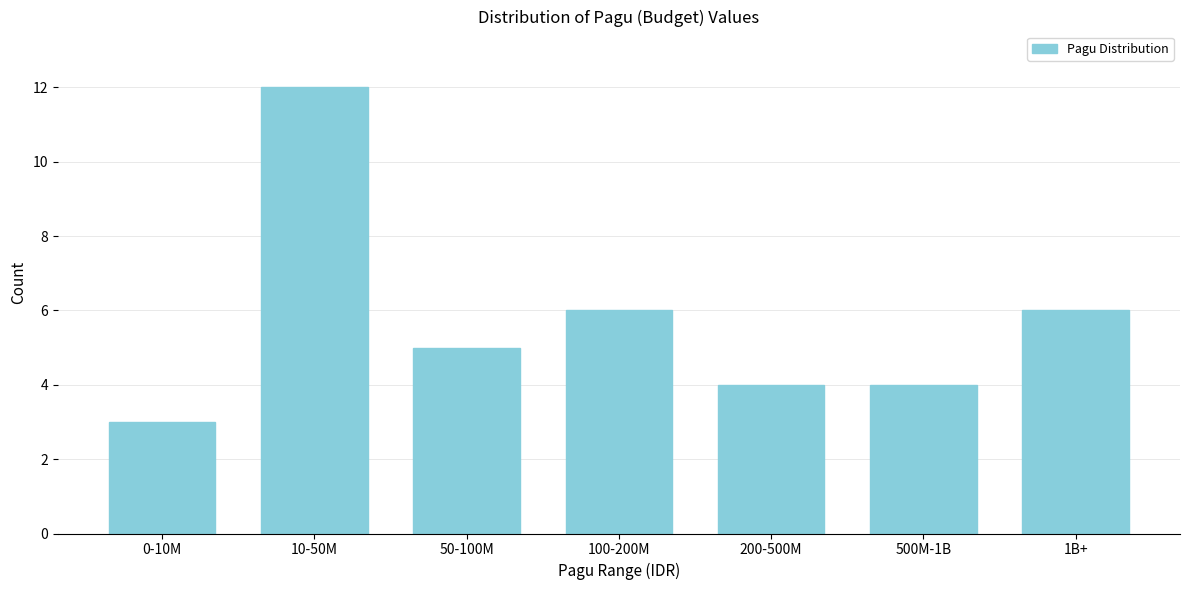

Reading left to right, what are all the values shown in this chart?

0-10M=3	10-50M=12	50-100M=5	100-200M=6	200-500M=4	500M-1B=4	1B+=6